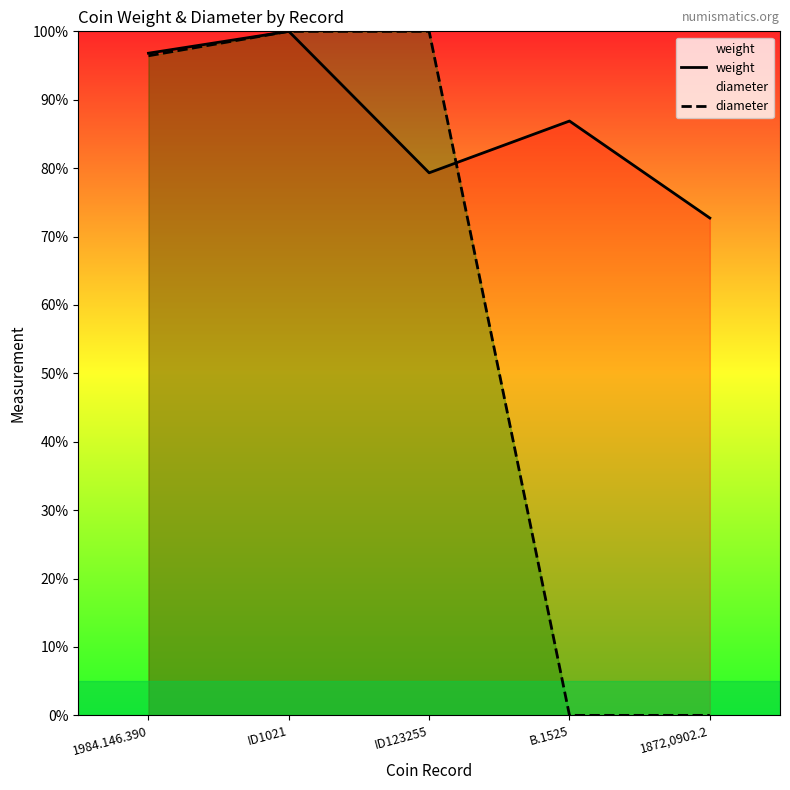

True or false: diameter has more than 2 interior local peaks.

False